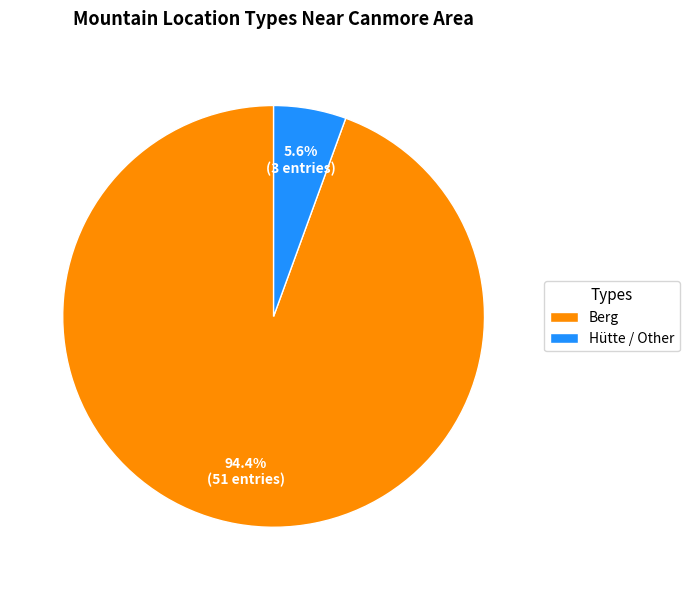

What percentage is NOT represented by Berg?

5.6%